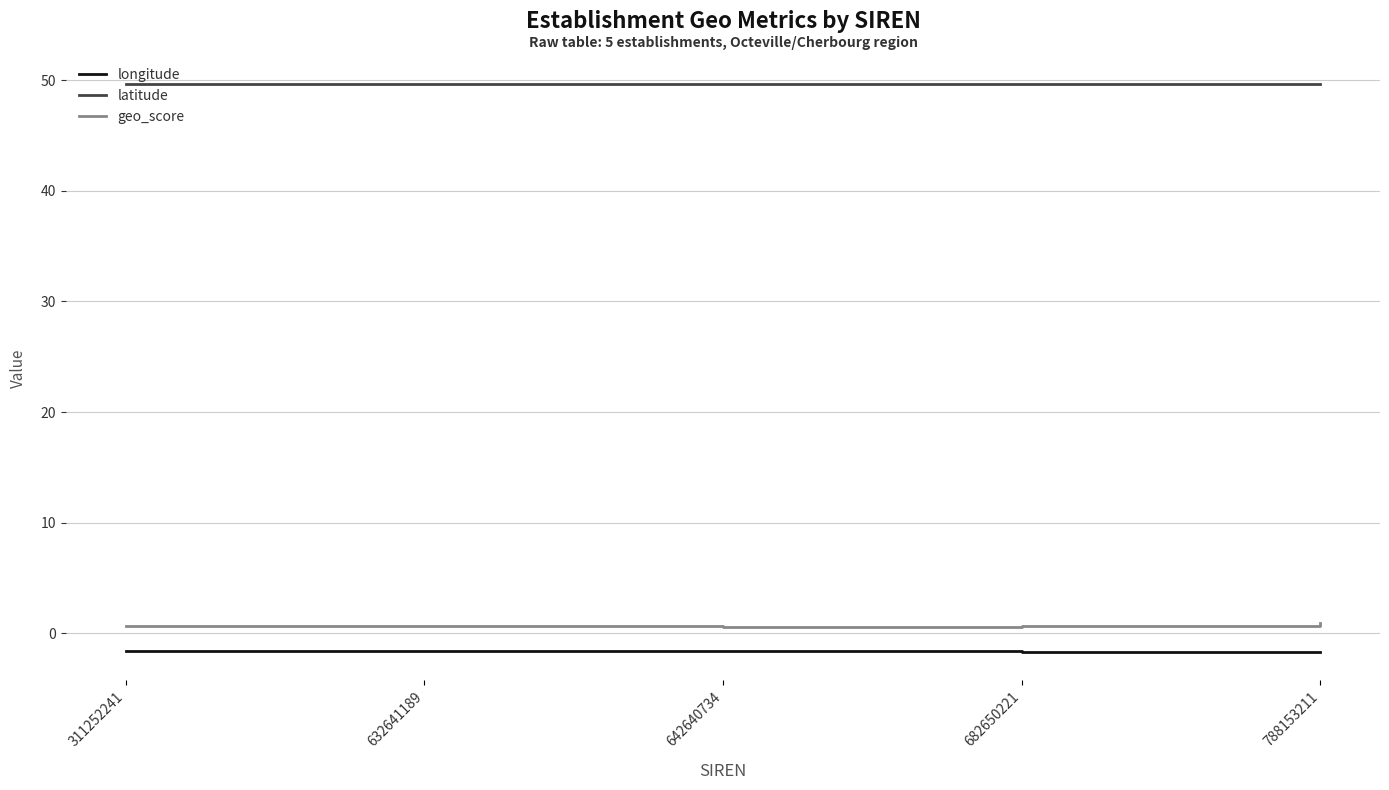

Rank the series by their maximum value, from highest to lowest.

latitude, geo_score, longitude